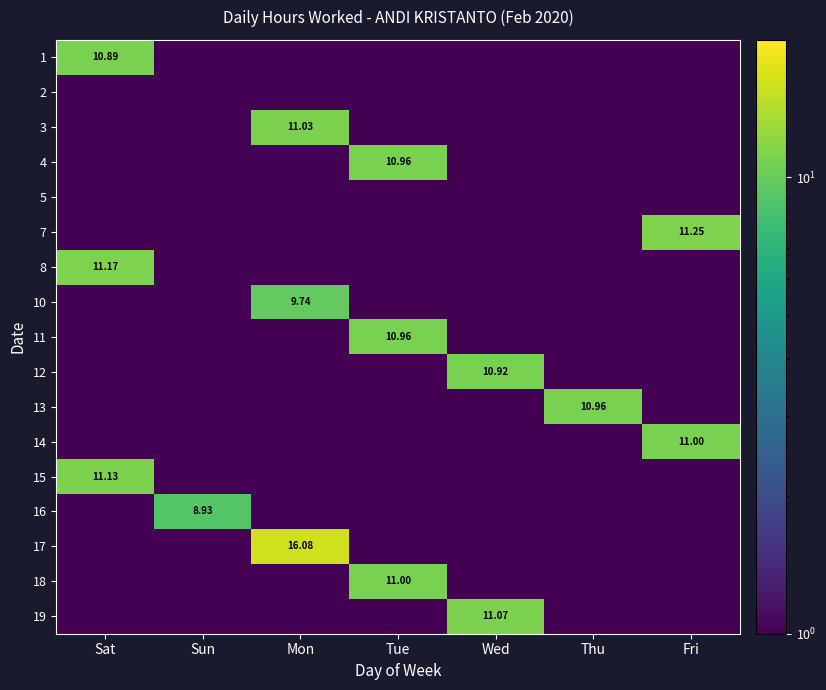

Where is 7 nearest to the value 5?

Sat